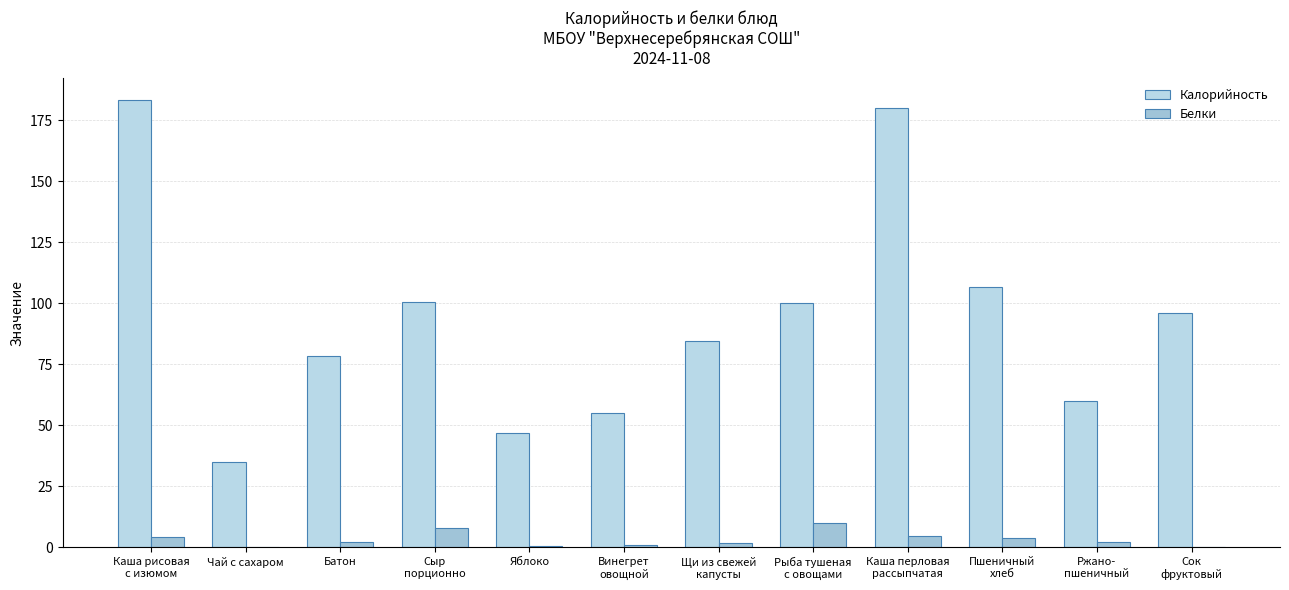

What is the total value across all series at Ржано-
пшеничный?

62.3